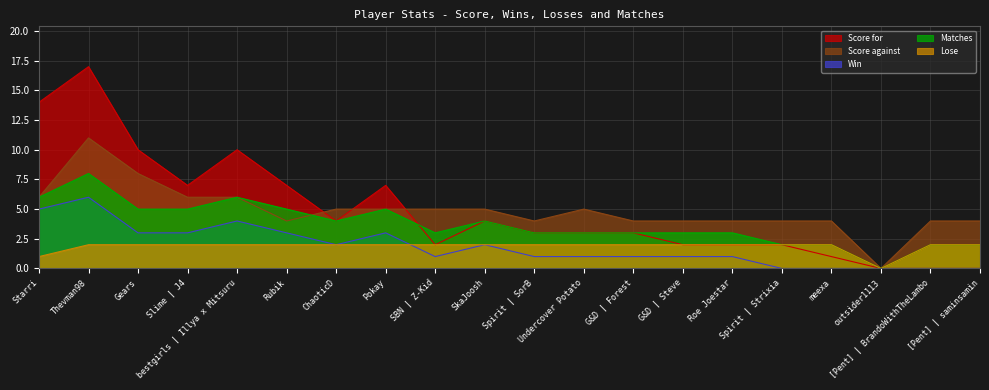

What is the total value across all series at [Pent] | BrandoWithTheLambo?

8